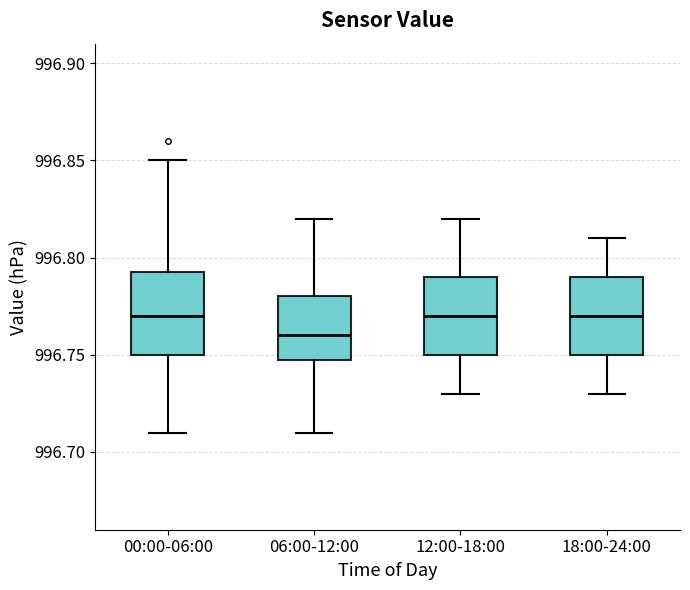

Which box has the lowest median line?

06:00-12:00